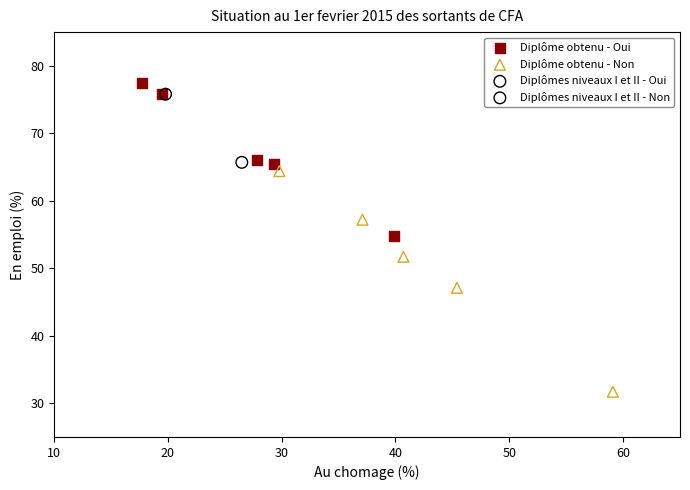

What are all the series names shown in the legend?

Diplôme obtenu - Oui, Diplôme obtenu - Non, Diplômes niveaux I et II - Oui, Diplômes niveaux I et II - Non